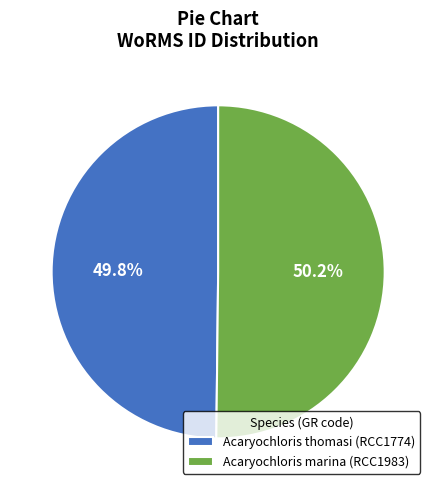

What percentage is the Acaryochloris marina (RCC1983) slice, to the nearest percent?

50%